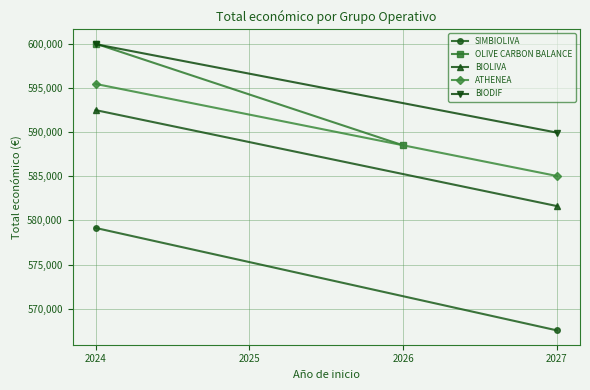

At which label does OLIVE CARBON BALANCE reach its peak?

2024